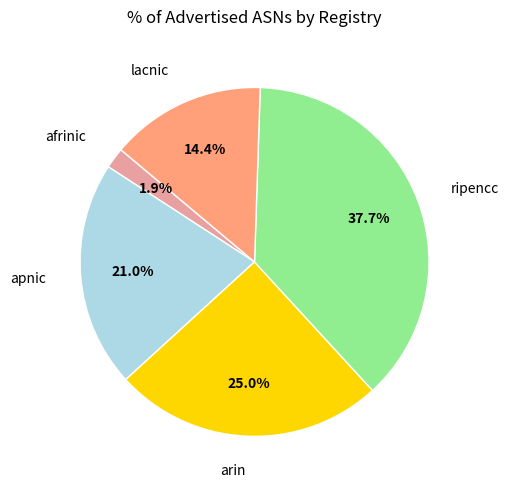

How many slices are in this pie chart?

5